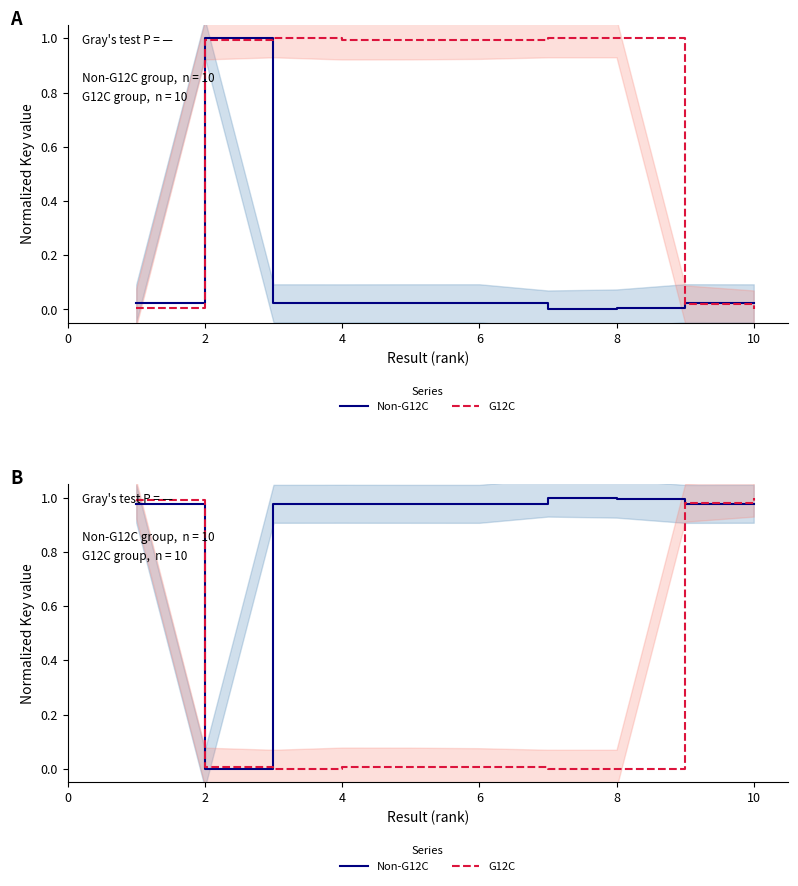

List the series in order of their overall mean, highest first.

Non-G12C, G12C